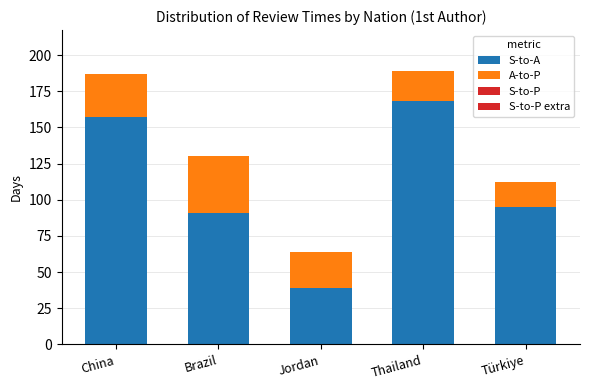

What is the sum of all A-to-P values?

132